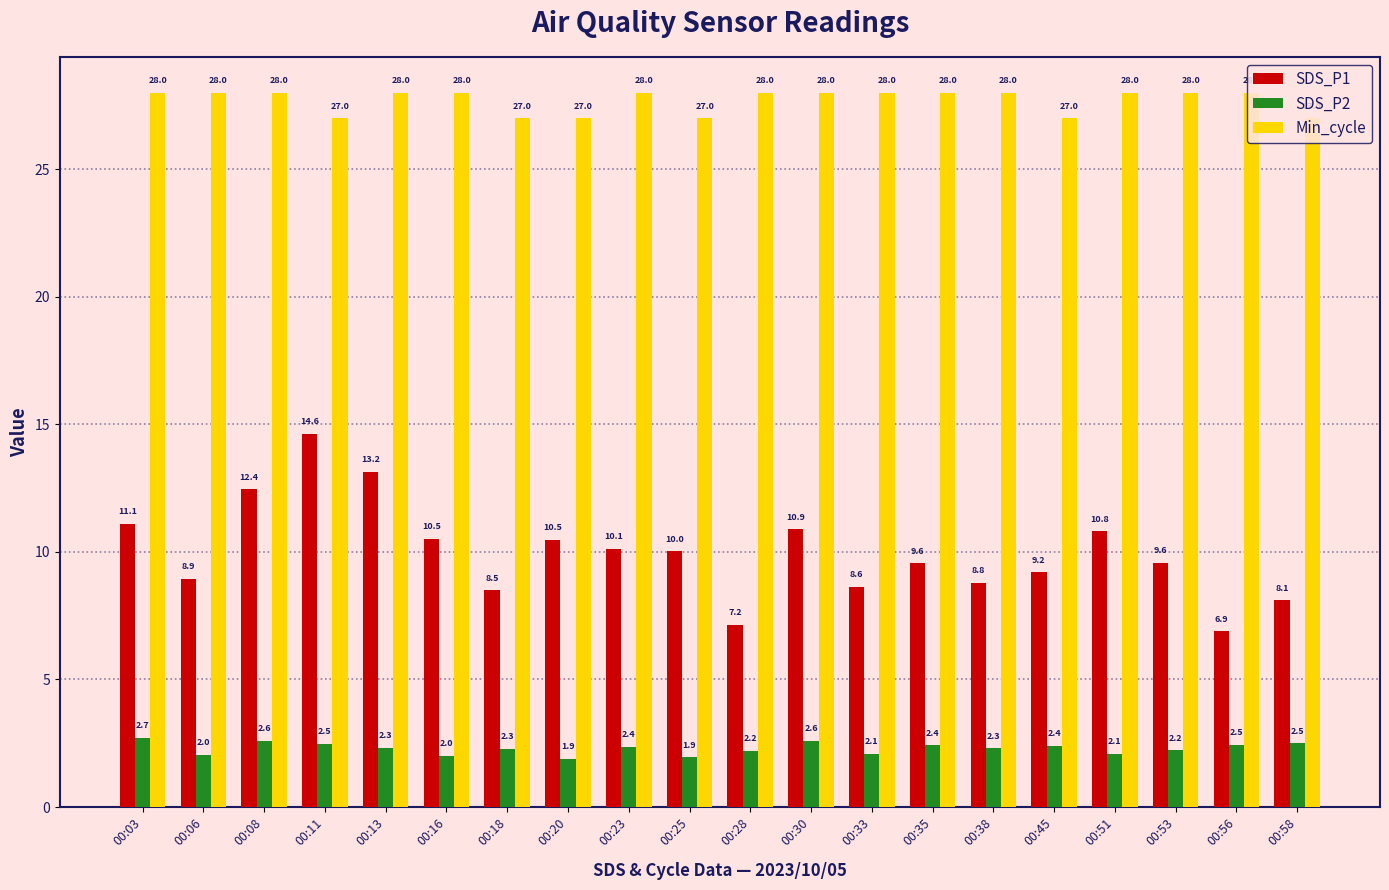

What is the difference between the highest and lowest values at 00:30?

25.4